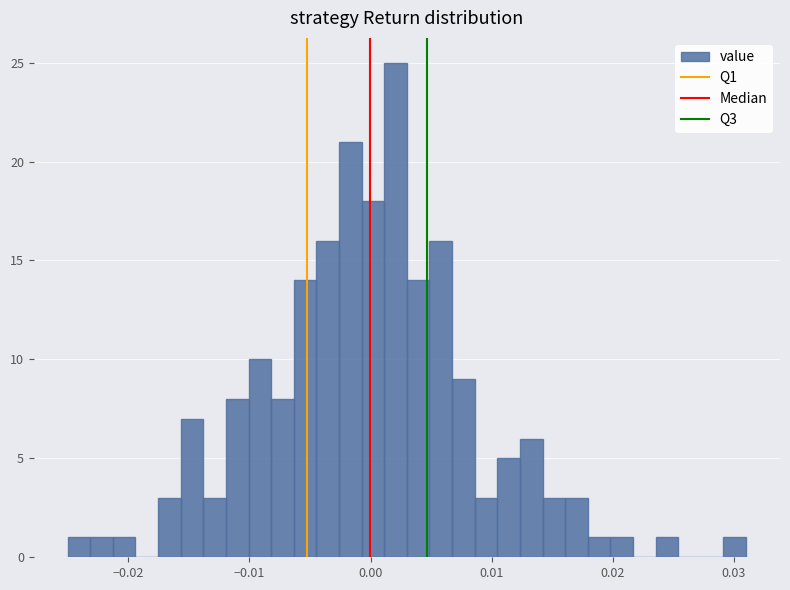

Around what value on the x-axis is the tallest bar? Give the approximate position of its centre, as read against the axis.

0.002